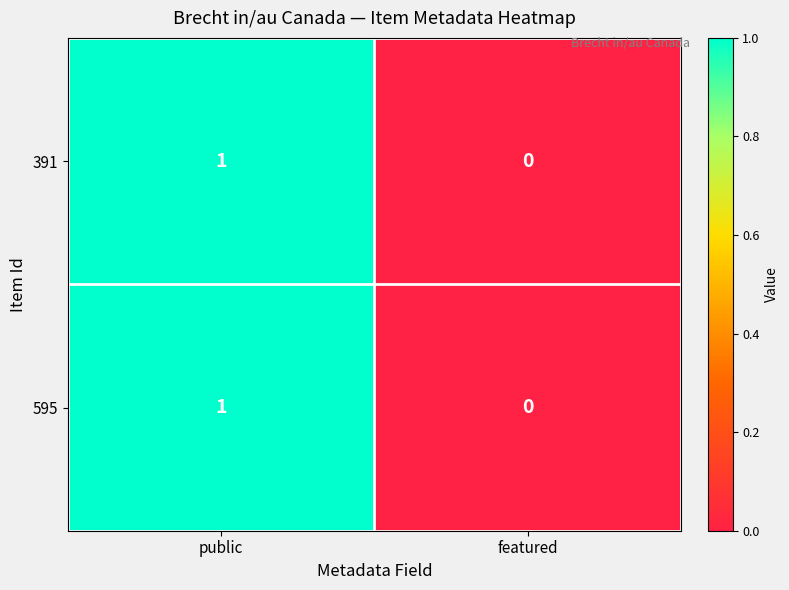

Which category has the lowest value in the 595 series?

featured